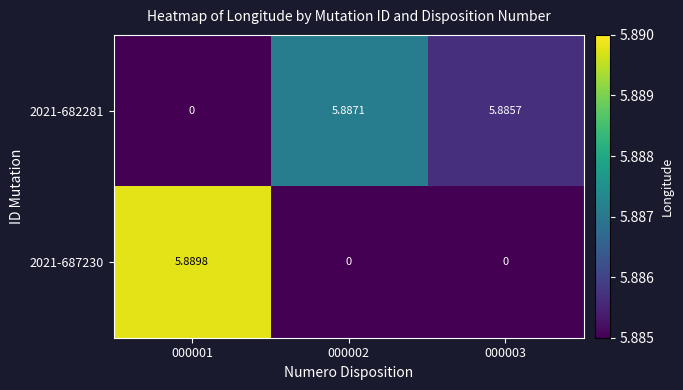

What is the difference between the highest and lowest values at 000002?

5.9